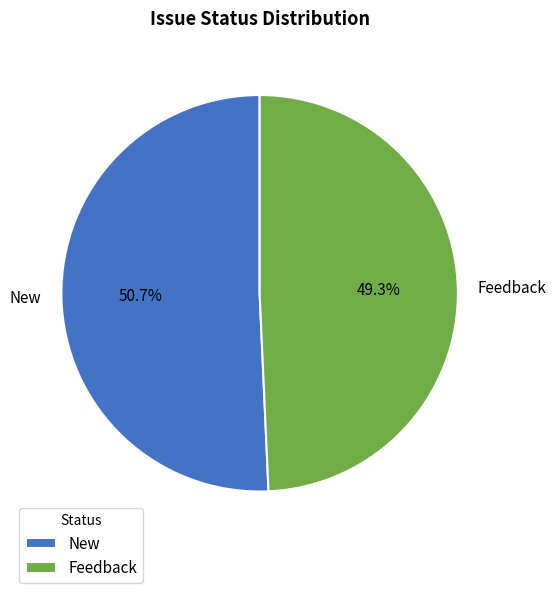

Which category has the biggest portion of the pie?

New